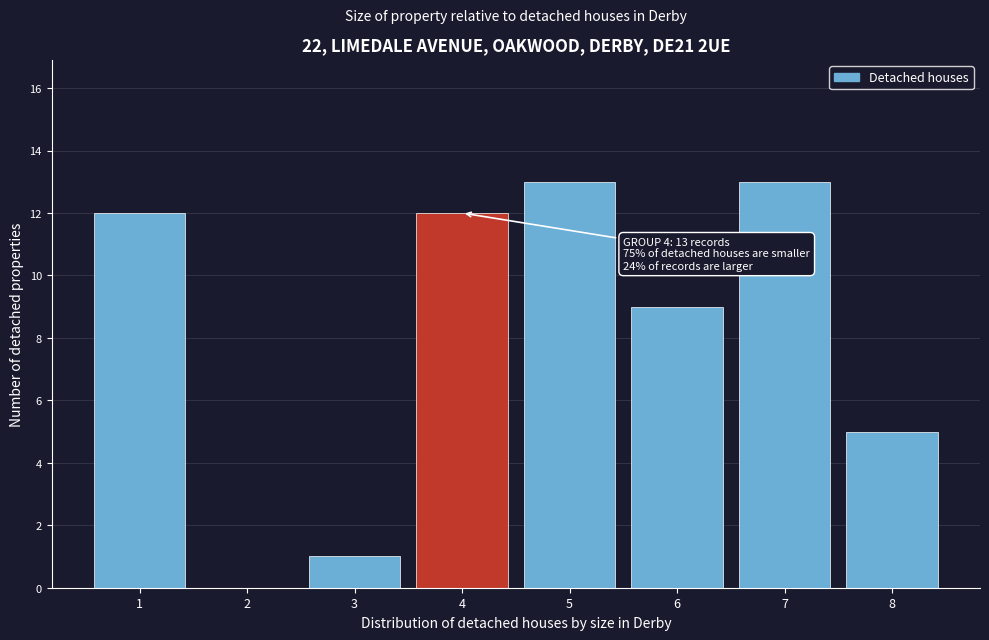

Reading right to left, extract all data points from this chart.

8=5	7=13	6=9	5=13	4=12	3=1	2=0	1=12